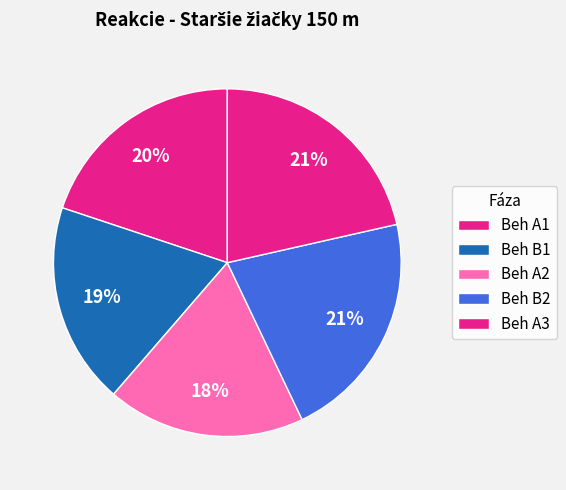

Count the number of slices in the pie.

5